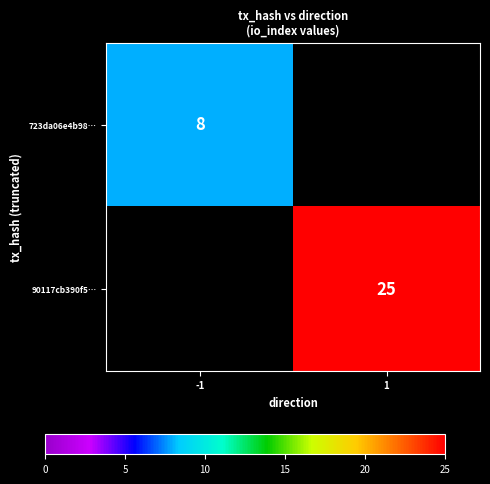

The 90117cb390f5… series shows 16 at 1. True or false?

False